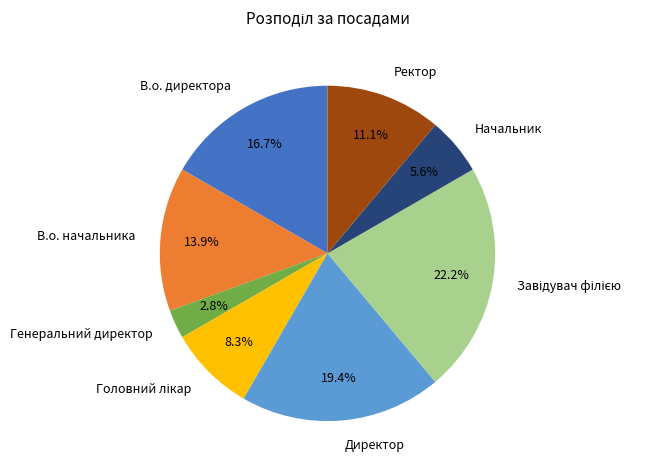

How much of the chart is everything except В.о. директора?

83.3%